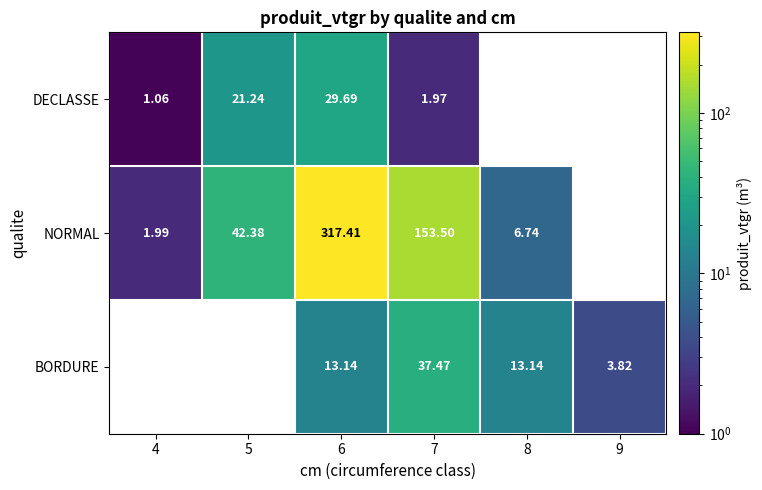

Between 4 and 6, which series saw the biggest shift?

NORMAL